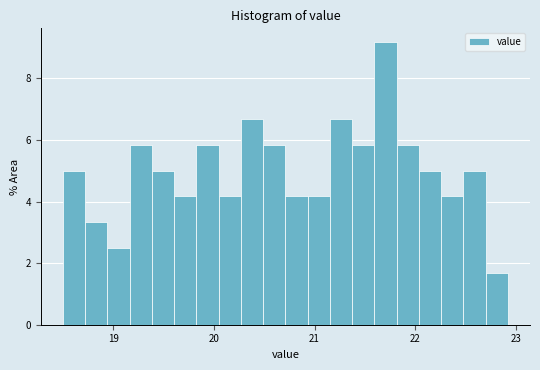

Around what value on the x-axis is the tallest bar? Give the approximate position of its centre, as read against the axis.

21.7